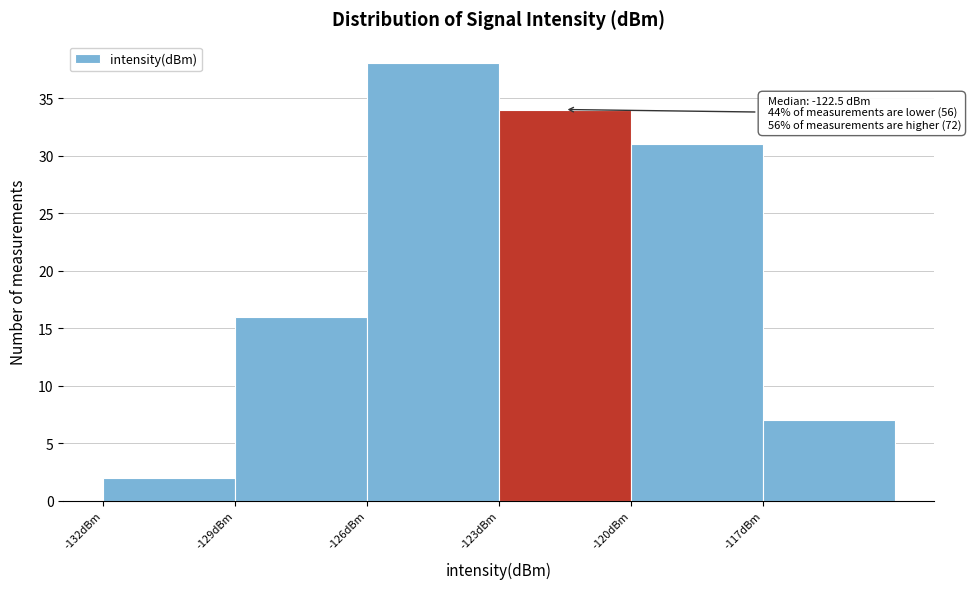

Which range on the x-axis has the tallest bar?

-126 to -123